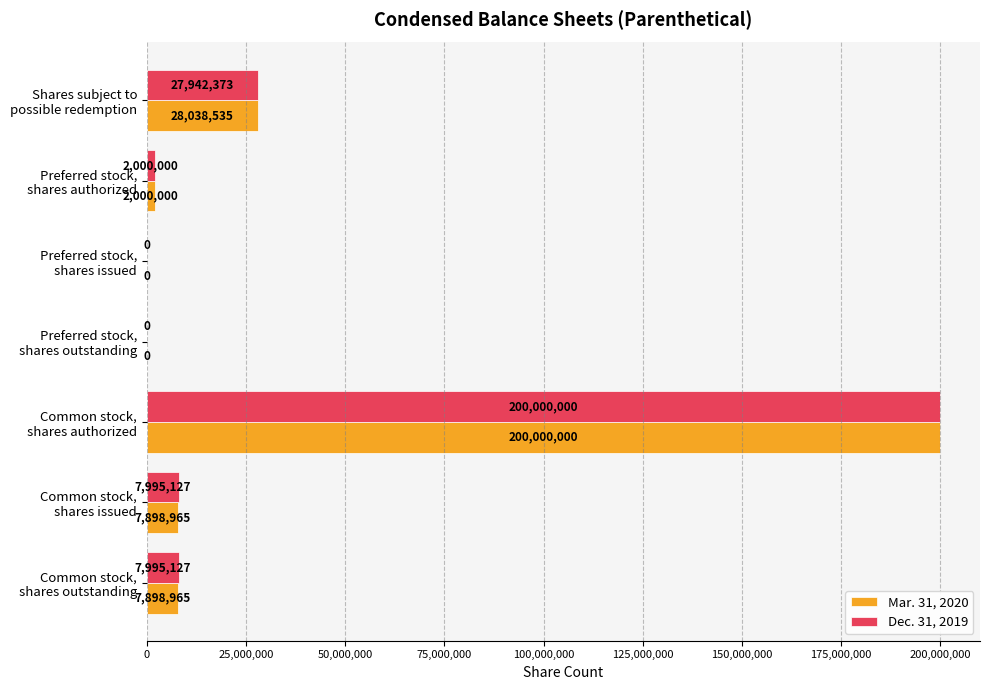

How many series are shown in this chart?

2